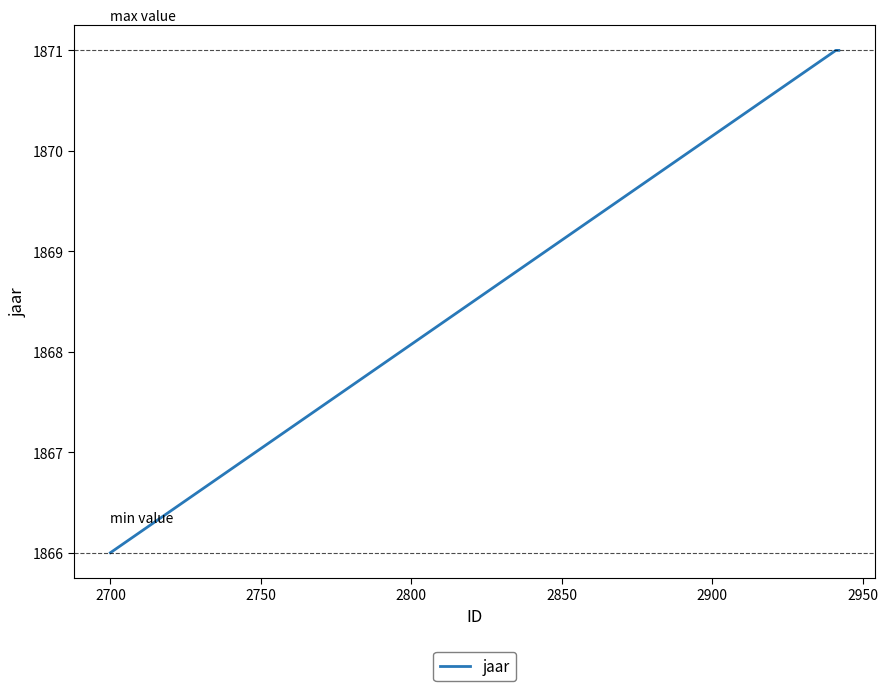

Does the chart display data point markers on the line(s)?

No